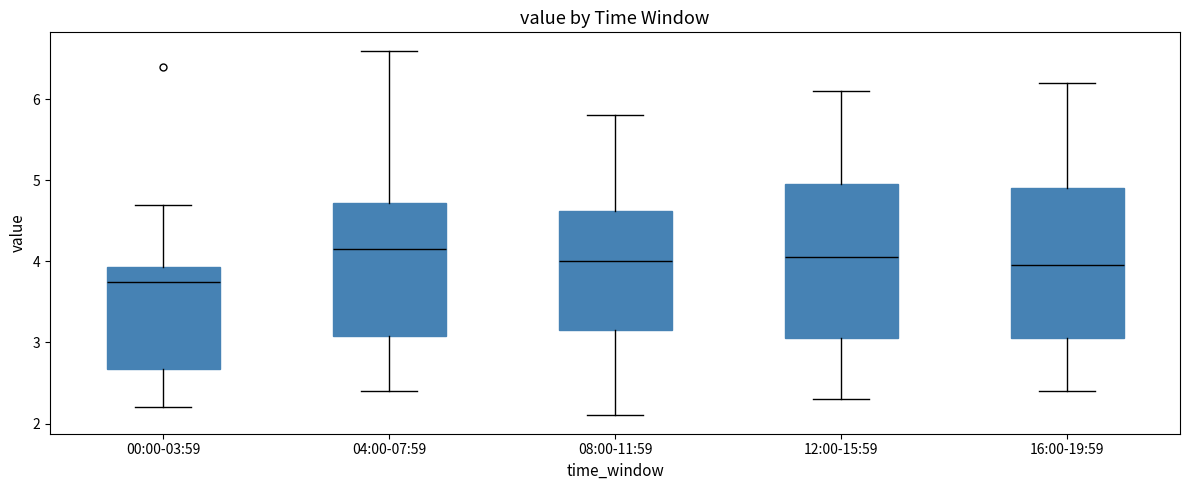

Reading left to right, read every box against the y-axis: the position of its median line, the range the box covers, and the ends of its whiskers. The values are not printed on the chart, so give them approximately, as read against the axis.

00:00-03:59: median 3.8, box 2.7 to 3.9, whiskers 2.2 to 4.7
04:00-07:59: median 4.2, box 3.1 to 4.7, whiskers 2.4 to 6.6
08:00-11:59: median 4.0, box 3.2 to 4.6, whiskers 2.1 to 5.8
12:00-15:59: median 4.1, box 3.1 to 5.0, whiskers 2.3 to 6.1
16:00-19:59: median 4.0, box 3.1 to 4.9, whiskers 2.4 to 6.2